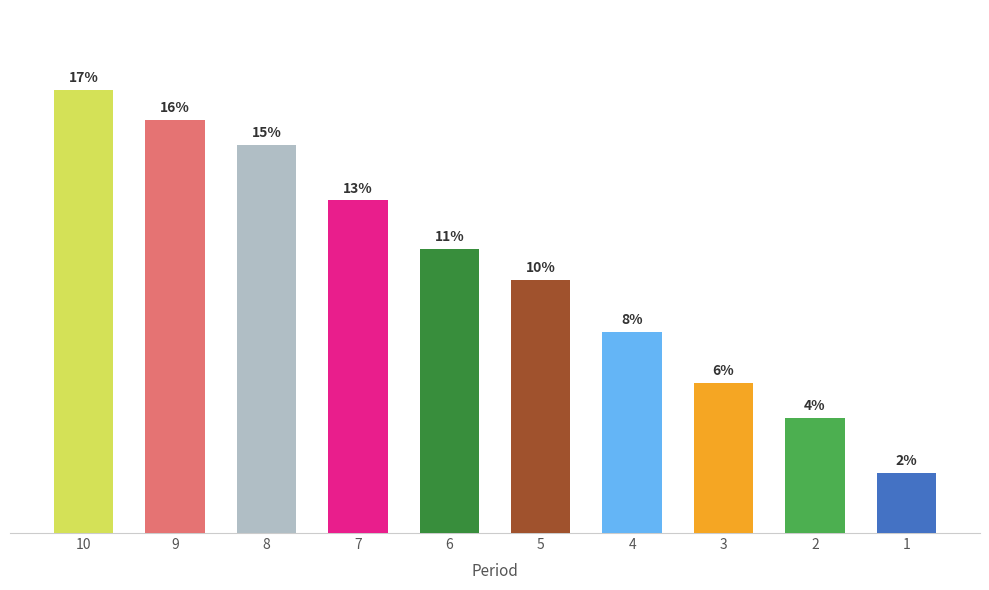

List the labels in order of value, largest first.

10, 9, 8, 7, 6, 5, 4, 3, 2, 1